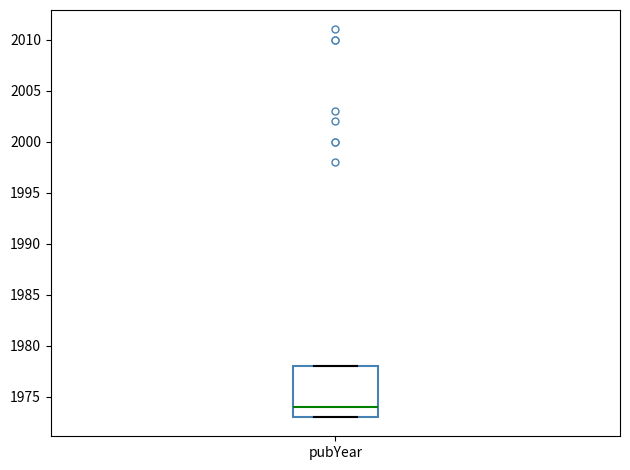

Read this box plot against the y-axis: the position of the median line, the range covered by the box, and the ends of both whiskers. The values are not printed on the chart, so give them approximately, as read against the axis.

median 1974, box 1973 to 1978, whiskers 1973 to 1978